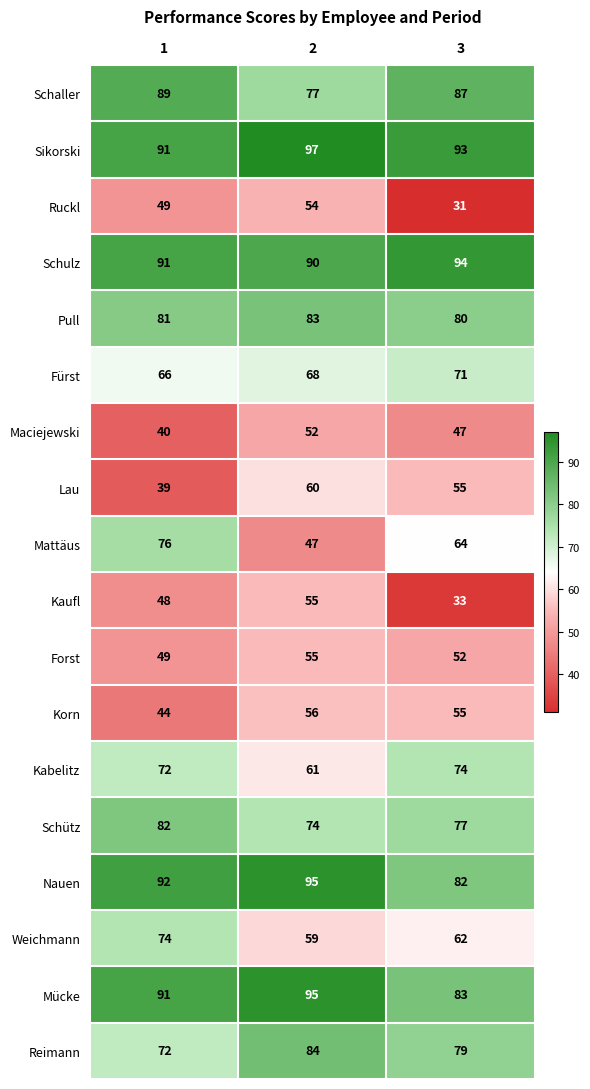

What is the highest value of the Schaller series?

89